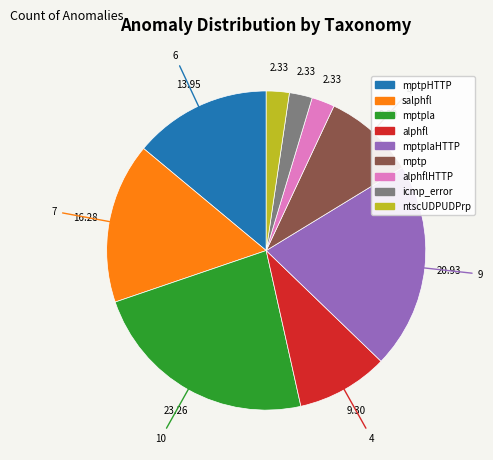

Is there a majority slice in this chart?

No